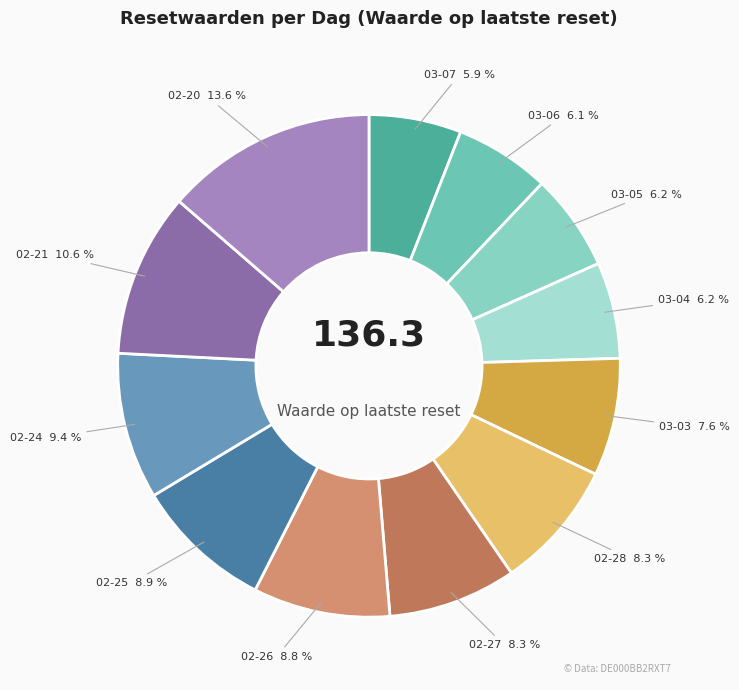

To the nearest percent, what is the average slice percentage?

8%